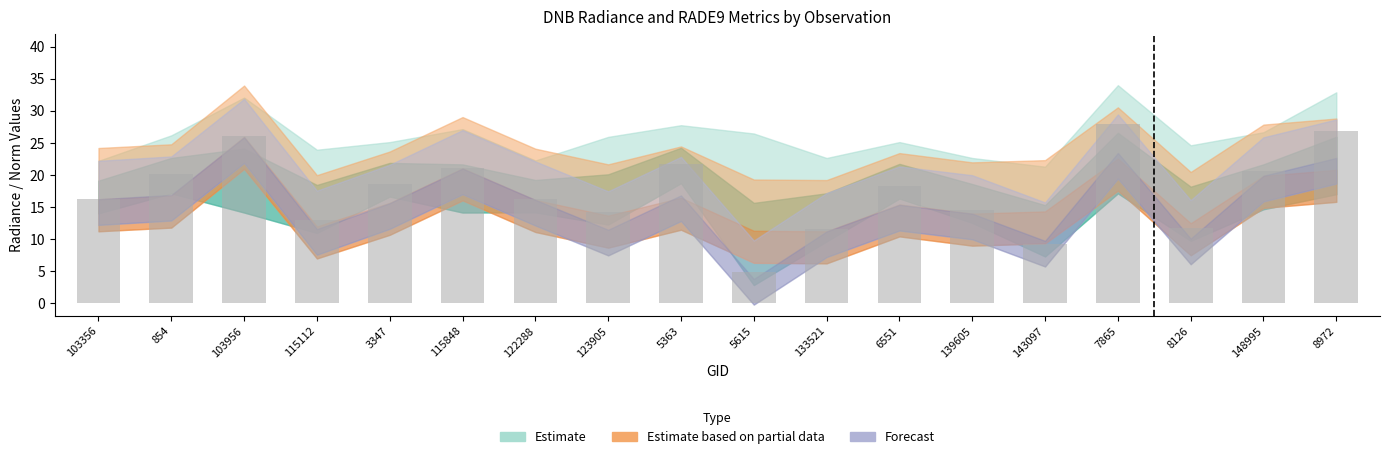

What is the ratio of the value at 115848 to the value at 7865?

0.8